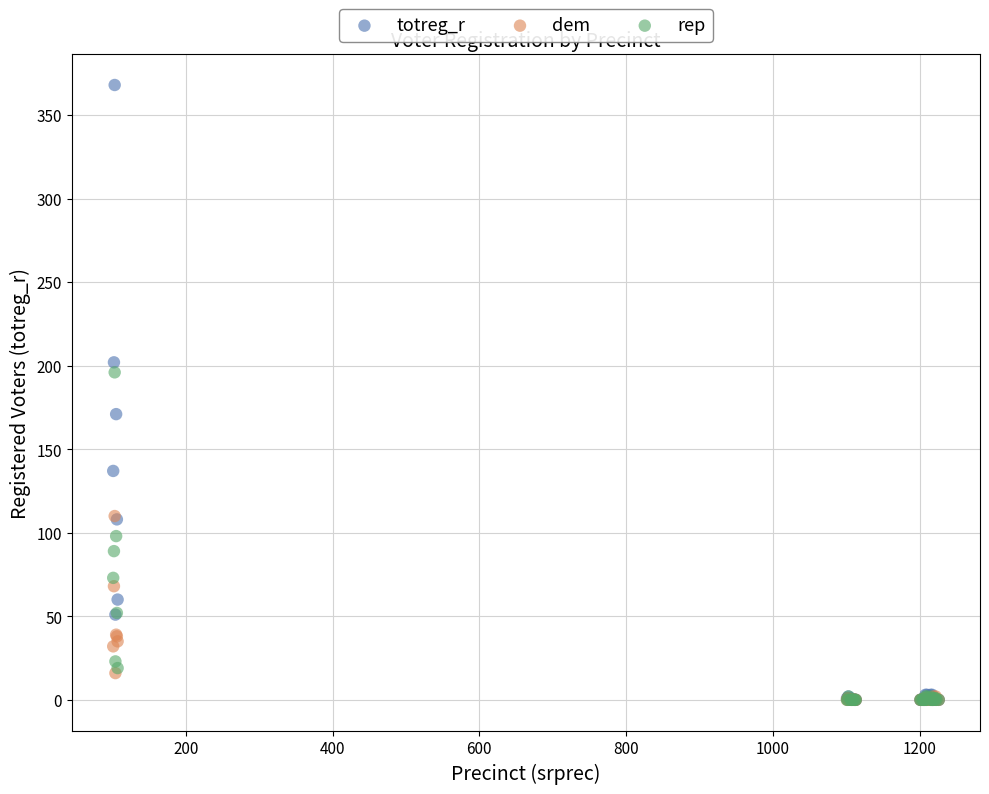

What are all the series names shown in the legend?

totreg_r, dem, rep